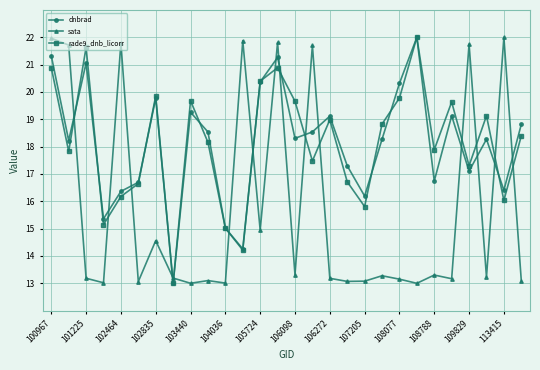

True or false: rade9_dnb_licorr has more than 0 points higher than both neighbors.

True